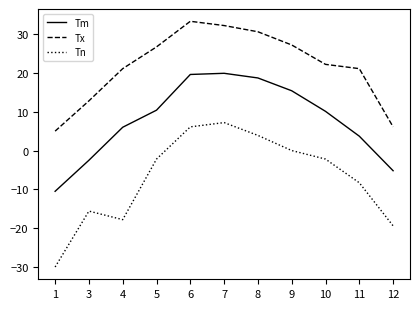

What is the sum of the Tm values at 11 and 4?

9.7